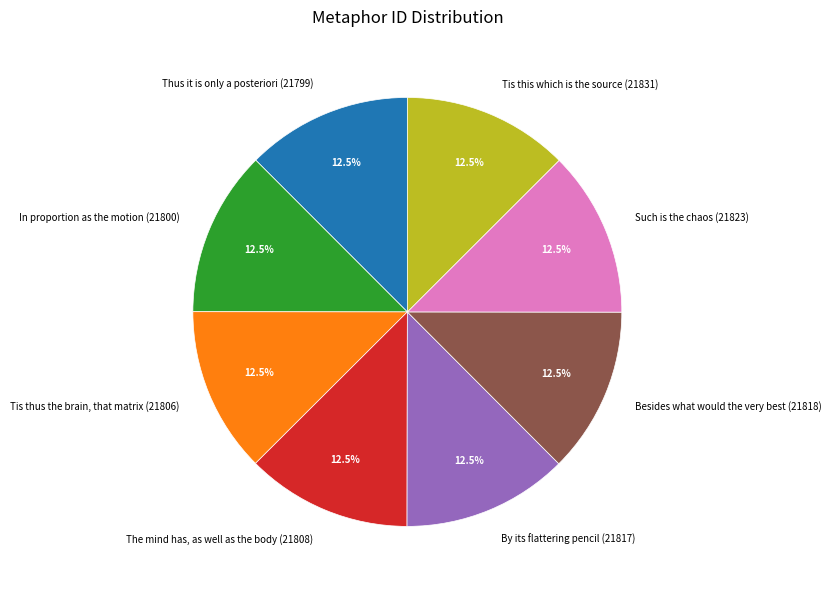

Is there a majority slice in this chart?

No